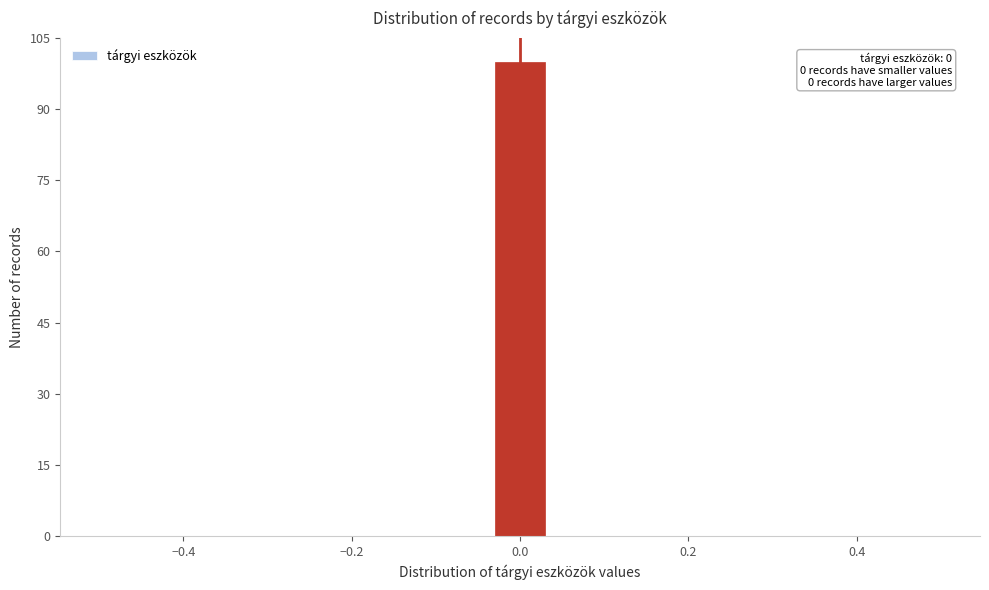

Read against the x-axis, roughly where is the centre of the tallest bar?

0.00